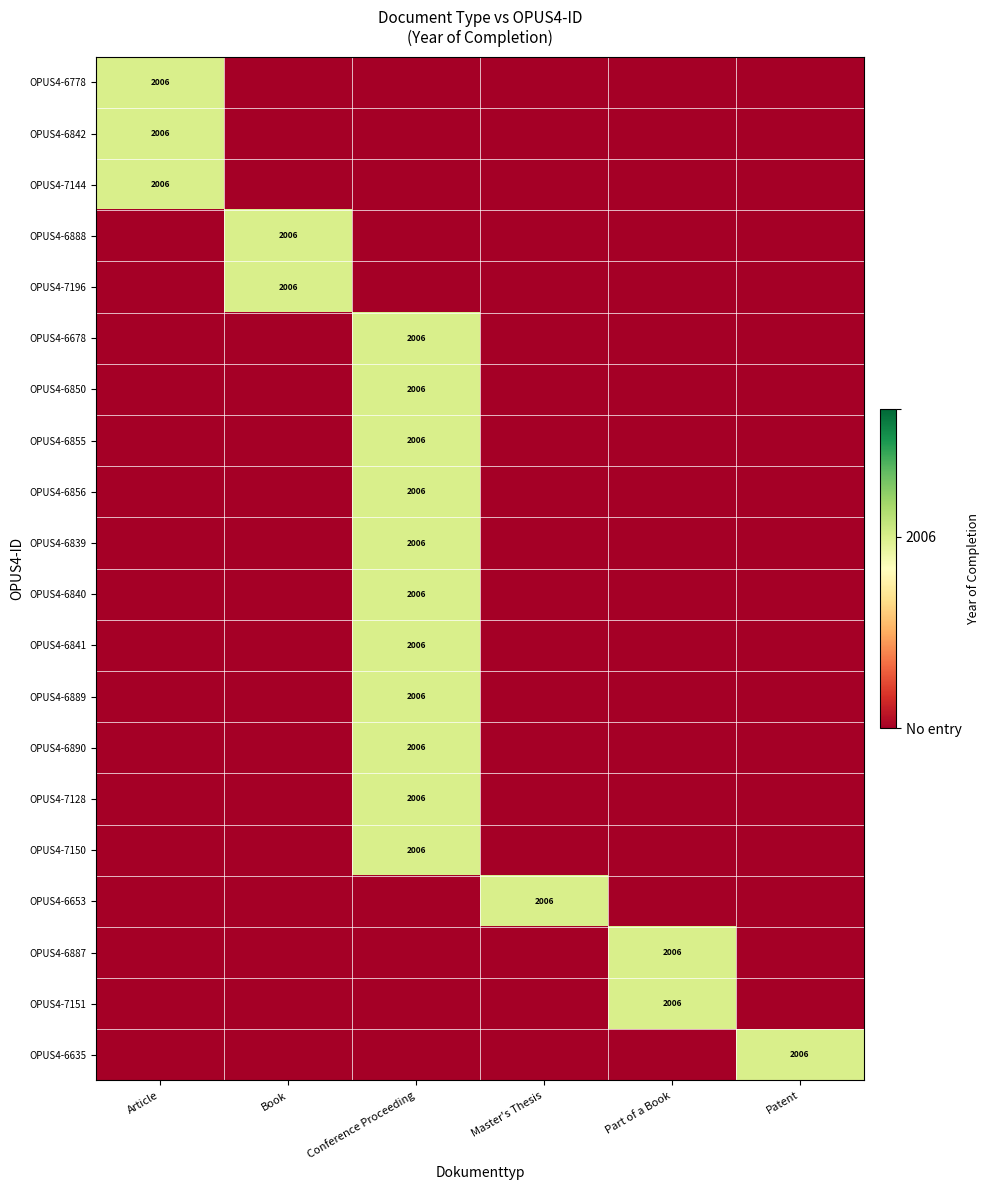

True or false: OPUS4-6855 has a value of 1081 at Conference Proceeding.

False